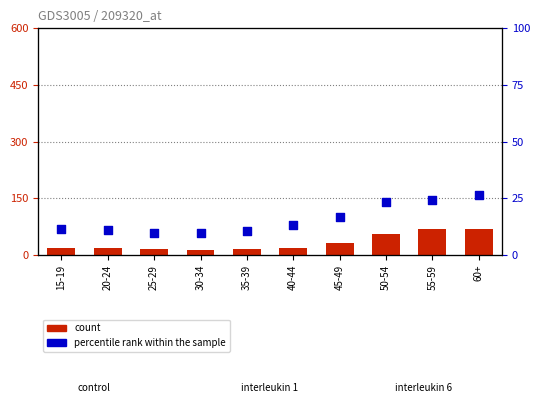

What are all the series names shown in the legend?

count, percentile rank within the sample